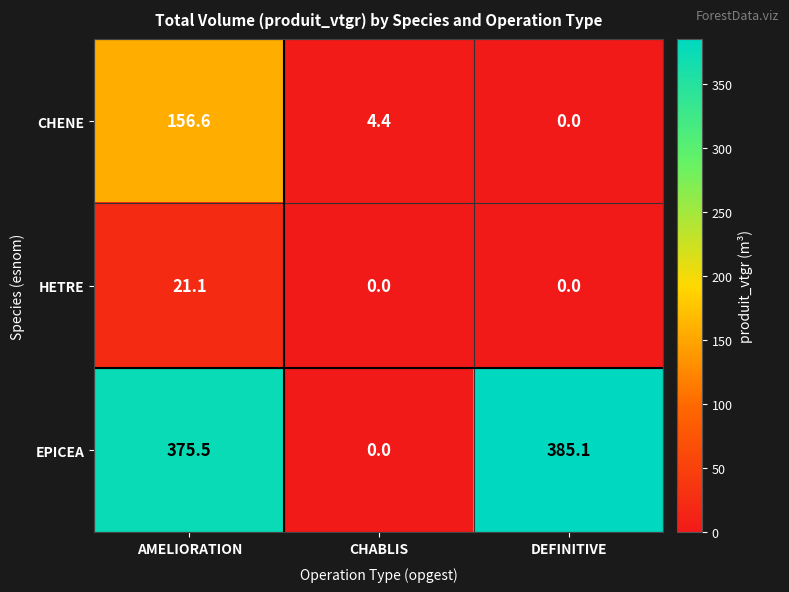

What is the maximum value shown in the chart?

385.1